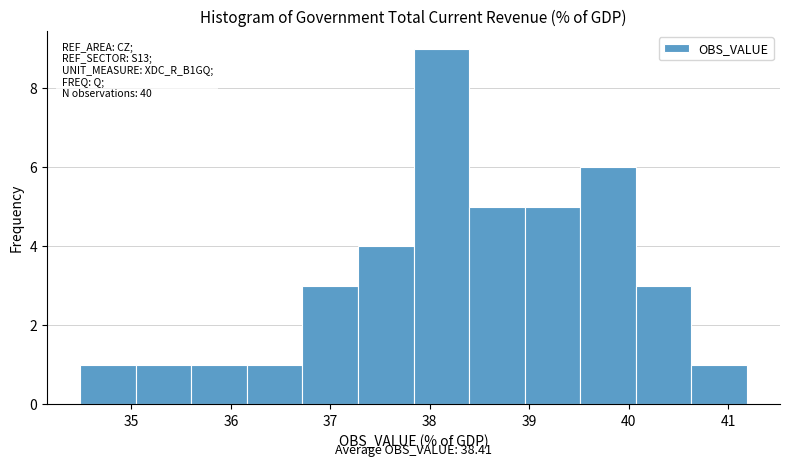

Over which range of the x-axis is the bar tallest?

37.8 to 38.4